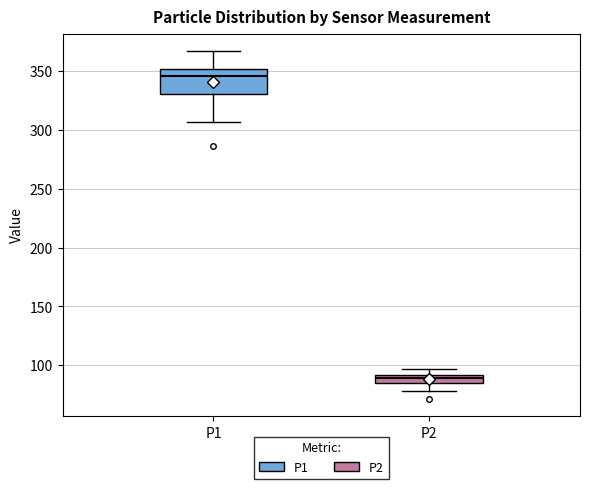

Where does the lower whisker of the box for P1 end on the y-axis? The values are not printed on the chart, so give them approximately, as read against the axis.

305